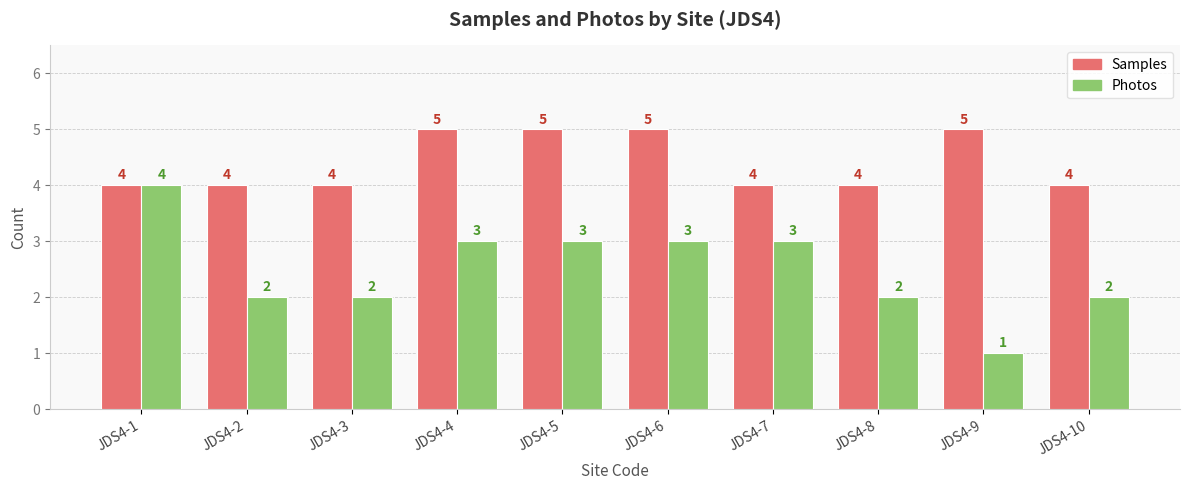

What is the value of the Samples bar at the 1st from the left?

4